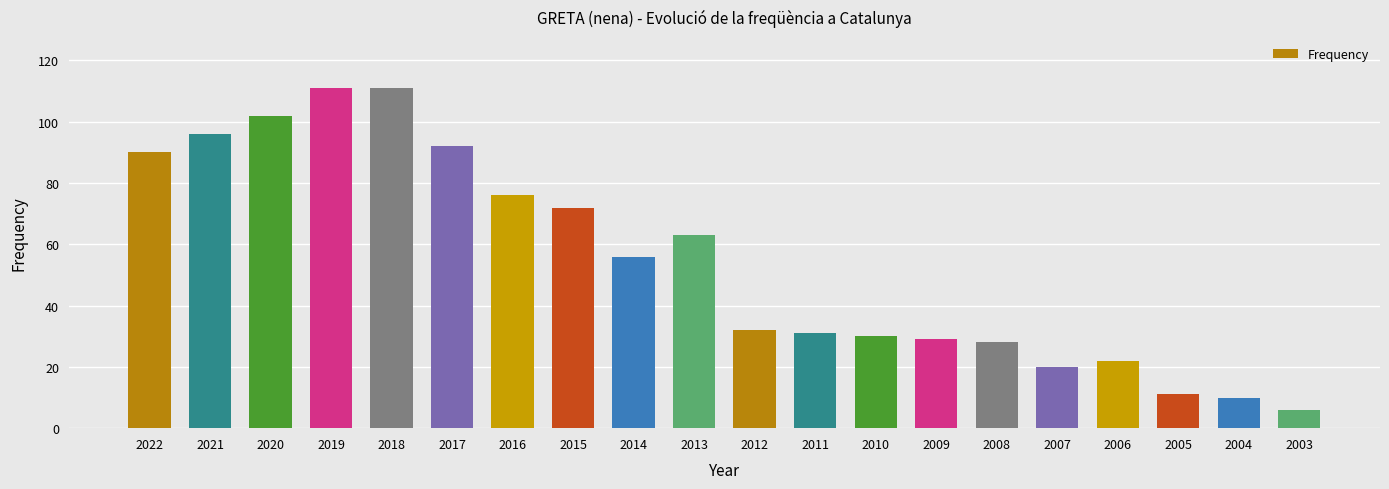

True or false: the data shows 96 at 2021.

True